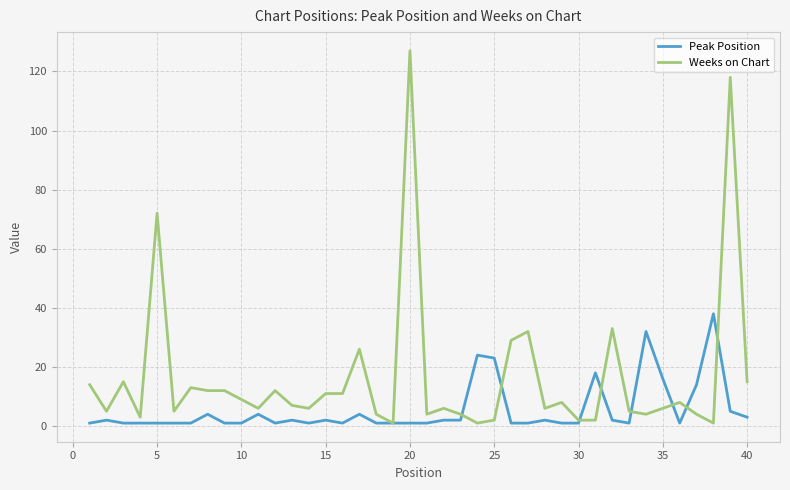

What is the greatest value displayed?

127